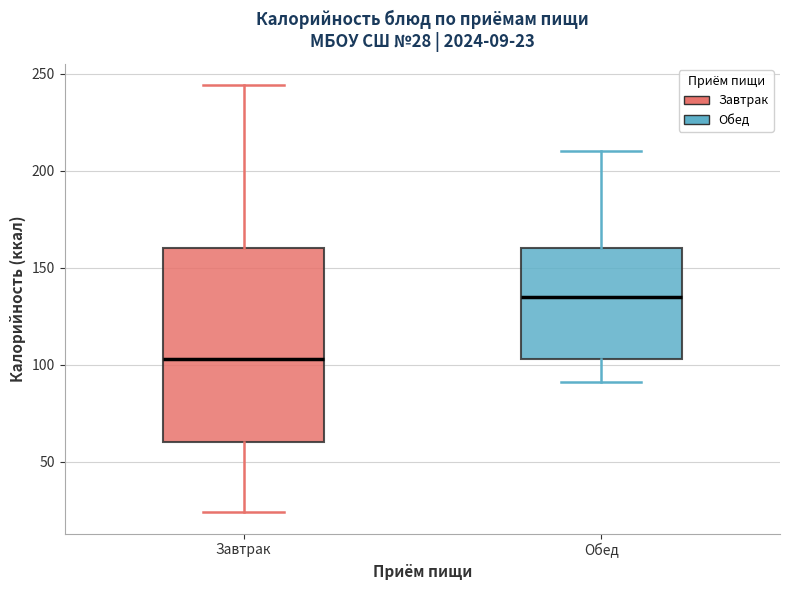

Which box's median line is the lowest?

Завтрак